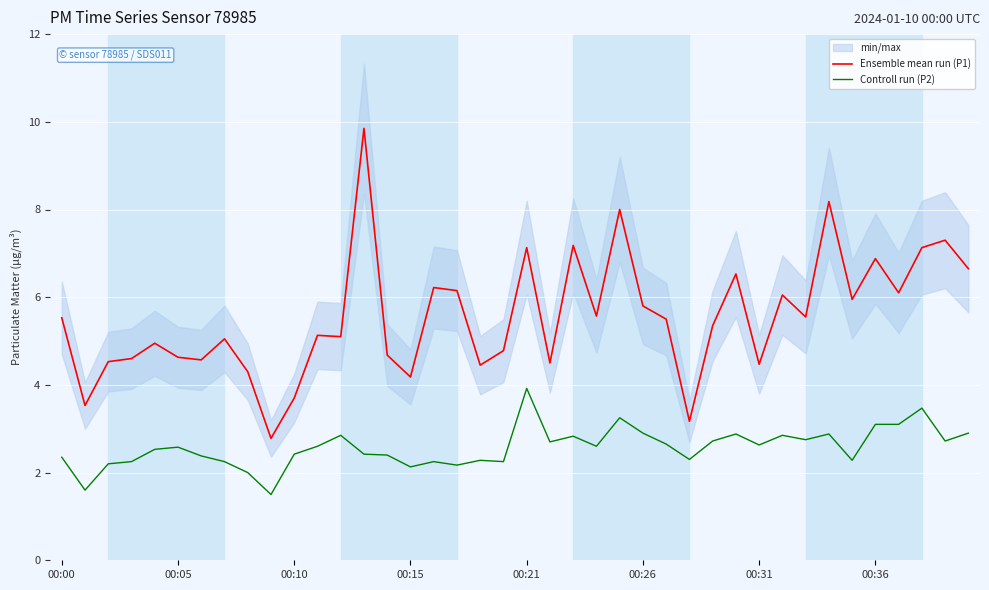

Which series has the largest total across all categories?

Ensemble mean run (P1)